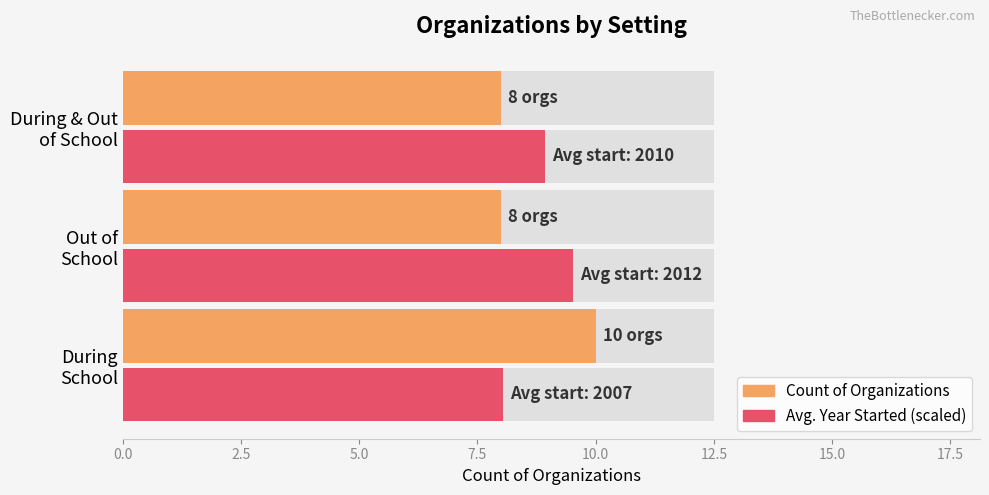

How many data points in Count of Organizations are above 8?

1